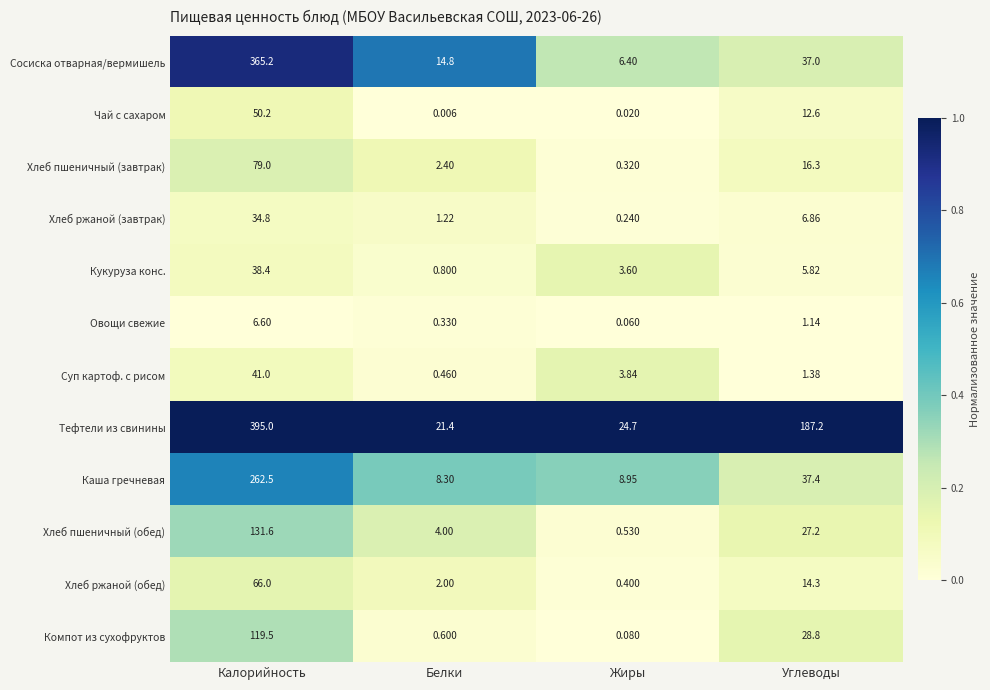

At which label does Чай с сахаром first exceed 12?

Калорийность